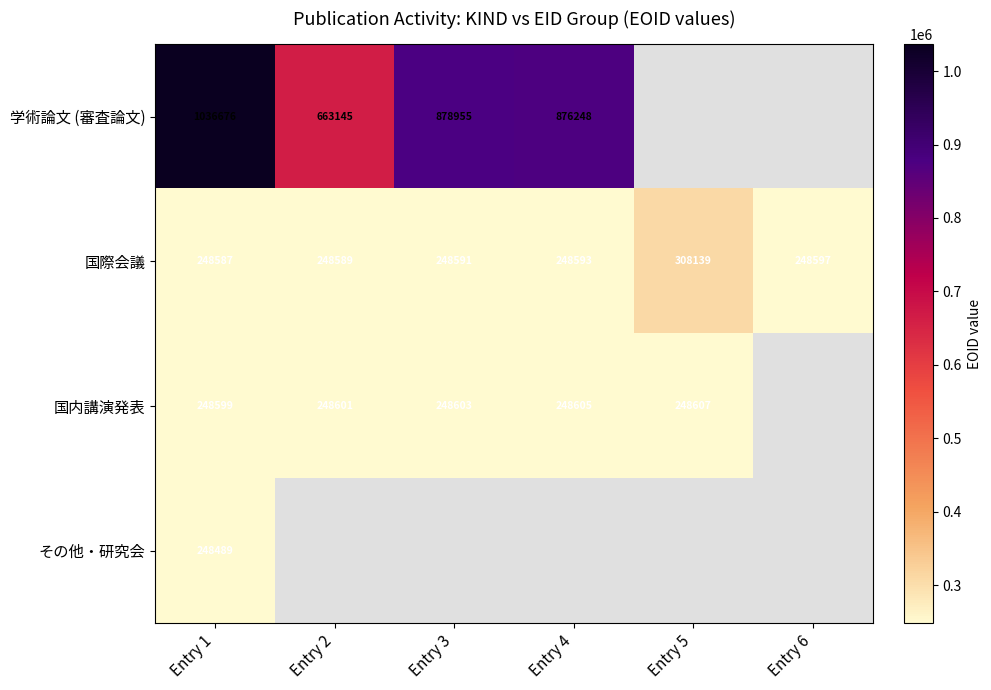

What is the difference between the second highest and minimum values in the 国際会議 series?

10